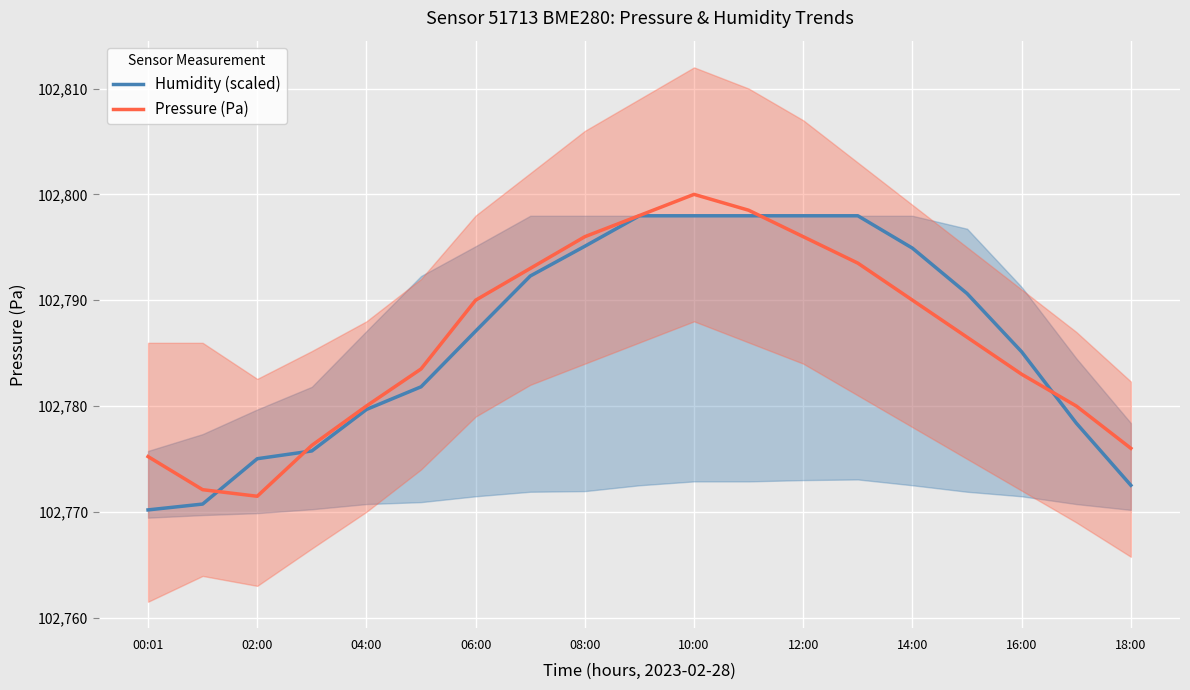

The value of Humidity (scaled) at 04:00 is 102779.7. True or false?

True